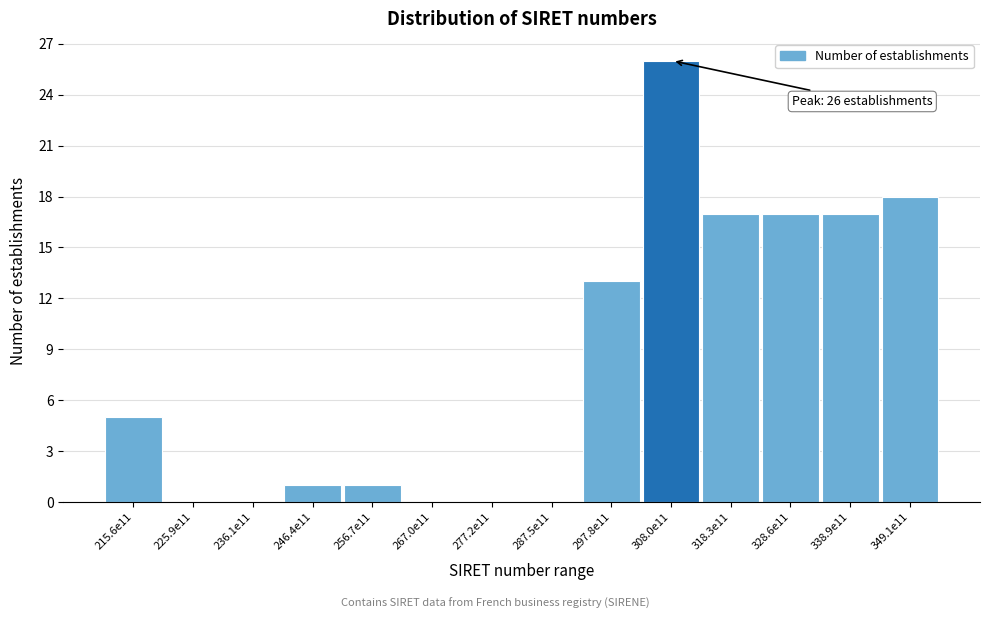

Reading left to right, list all the values displayed in this chart.

215.6e11=5	225.9e11=0	236.1e11=0	246.4e11=1	256.7e11=1	267.0e11=0	277.2e11=0	287.5e11=0	297.8e11=13	308.0e11=26	318.3e11=17	328.6e11=17	338.9e11=17	349.1e11=18